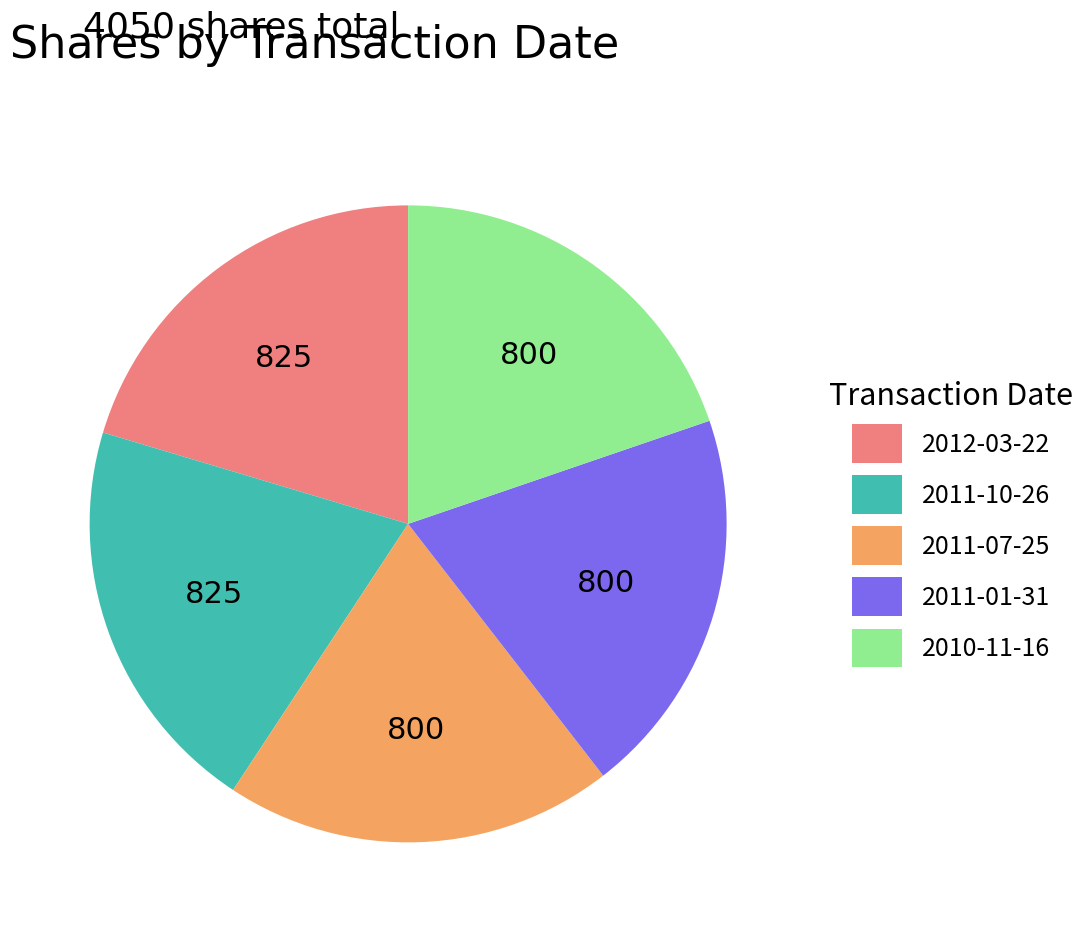

How many slices are in this pie chart?

5